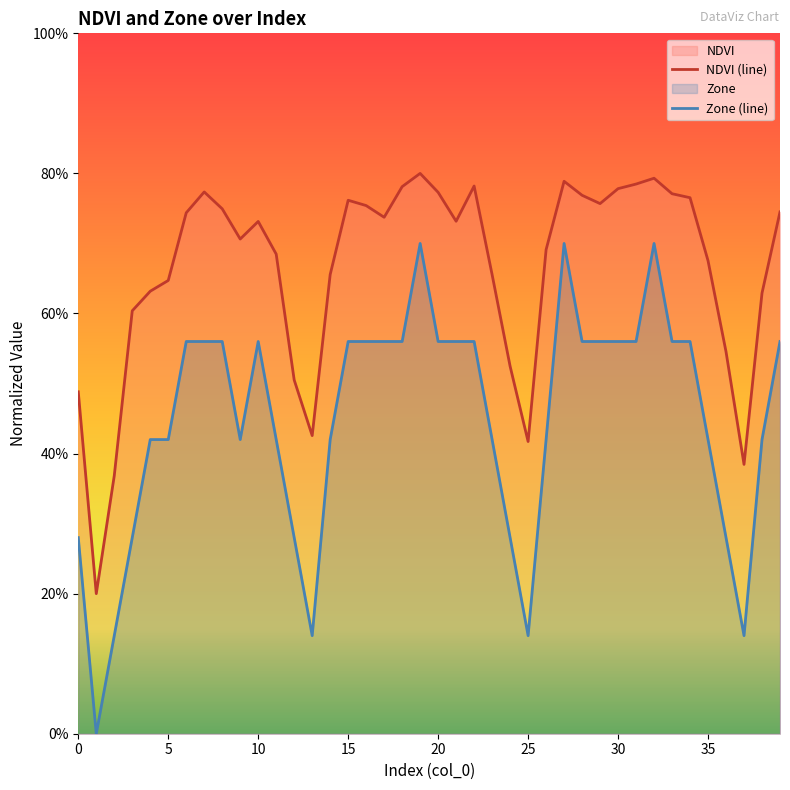

At 10, list the series in order from largest to smallest.

NDVI (line), Zone (line)